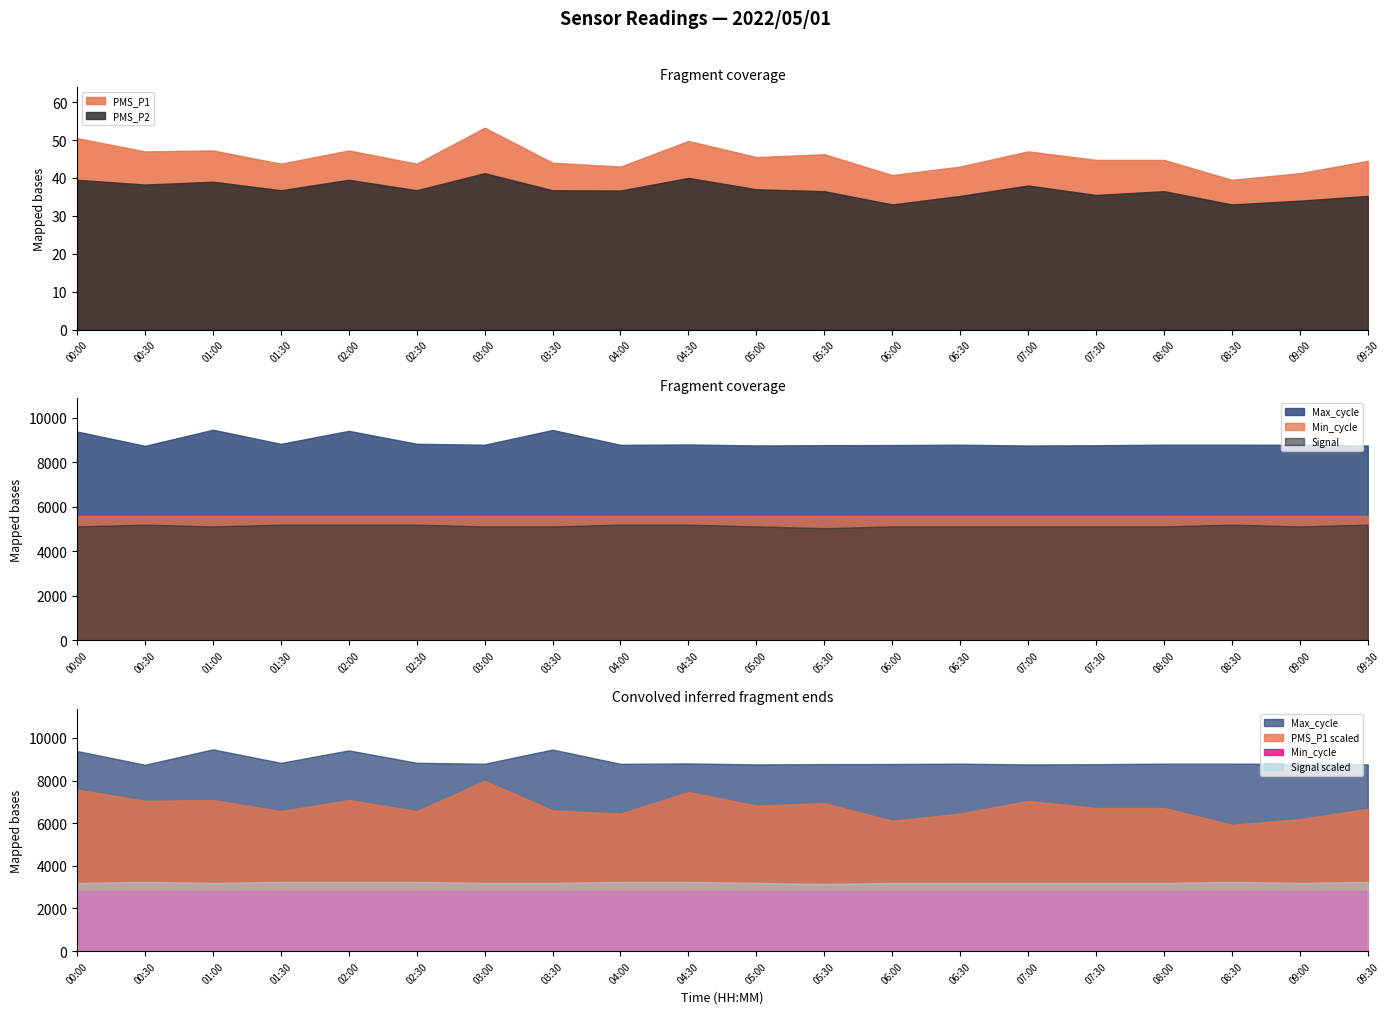

The value of PMS_P2 at 04:30 is 40.0. True or false?

True